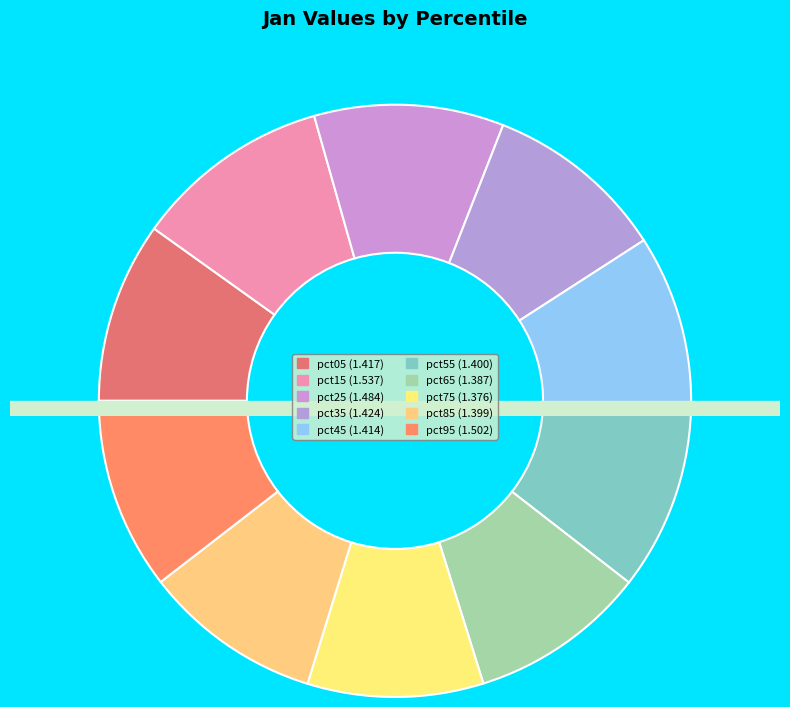

Approximately how many times larger is the value at pct35 compared to pct85?

1.0